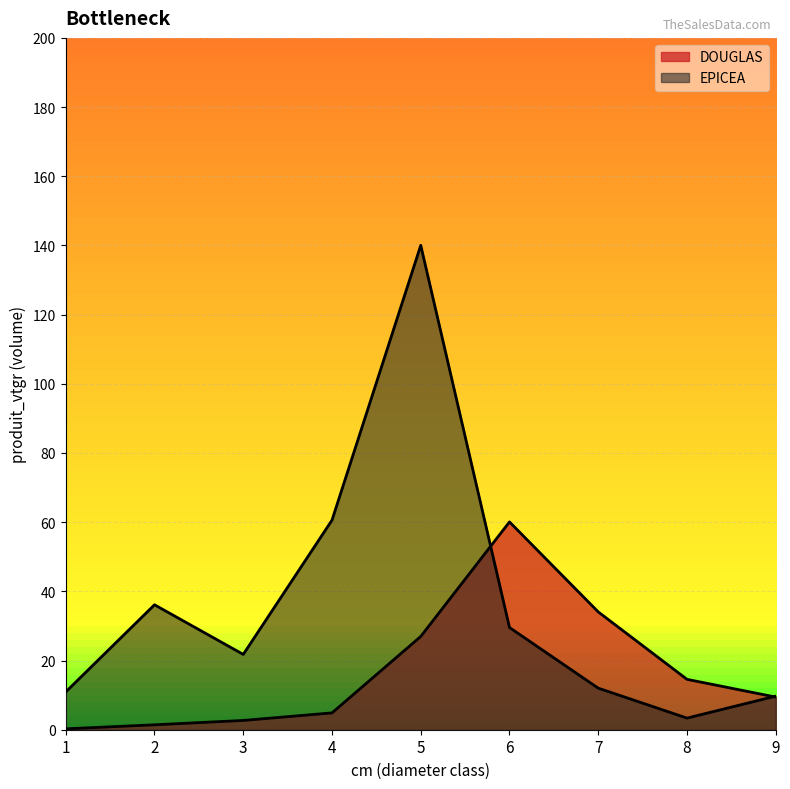

What is the average value of the EPICEA series?

36.0